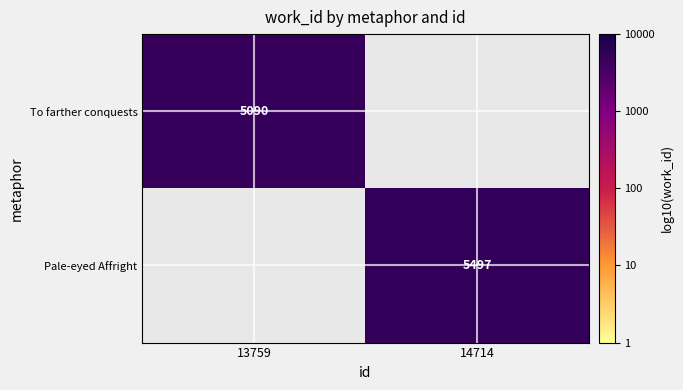

At how many categories does at least one series exceed 3?

2